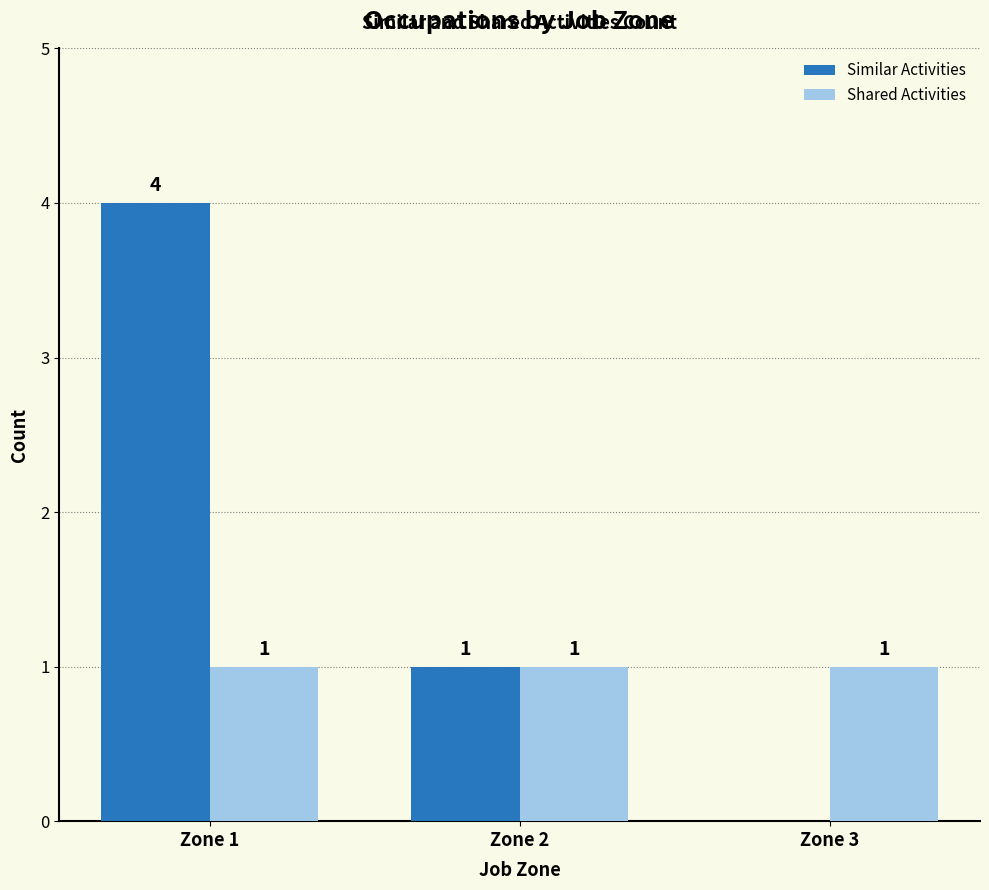

At which label does Similar Activities first exceed 1?

Zone 1